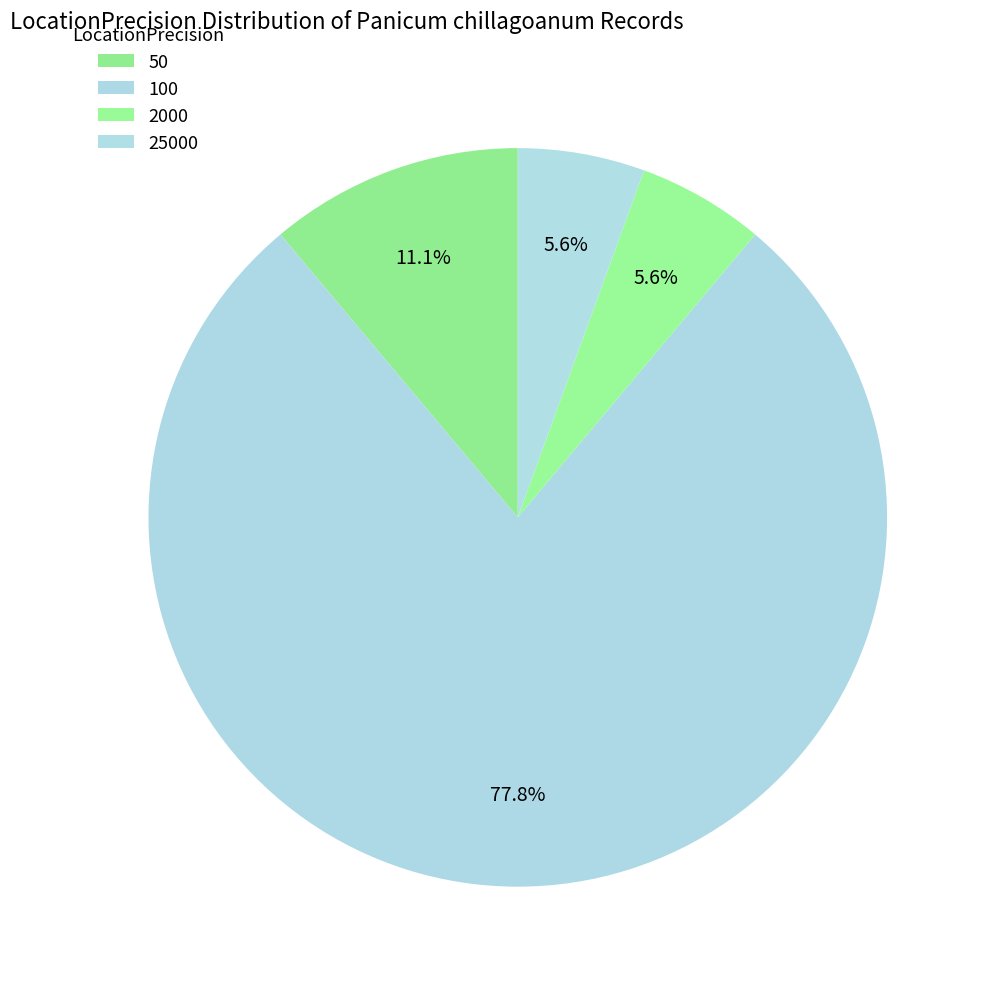

The 100 slice represents 78% of the pie. True or false?

True